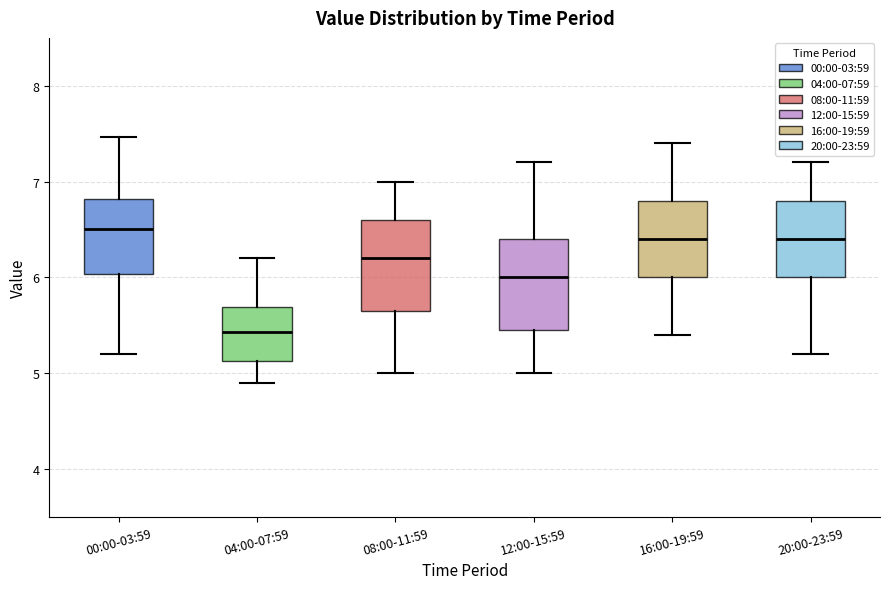

Reading left to right, transcribe this box plot: for each box, give where its median line is, the range the box spans, and where its two whiskers end, as read against the y-axis. The values are not printed on the chart, so give them approximately, as read against the axis.

00:00-03:59: median 6.5, box 6.0 to 6.8, whiskers 5.2 to 7.5
04:00-07:59: median 5.4, box 5.1 to 5.7, whiskers 4.9 to 6.2
08:00-11:59: median 6.2, box 5.7 to 6.6, whiskers 5.0 to 7.0
12:00-15:59: median 6.0, box 5.5 to 6.4, whiskers 5.0 to 7.2
16:00-19:59: median 6.4, box 6.0 to 6.8, whiskers 5.4 to 7.4
20:00-23:59: median 6.4, box 6.0 to 6.8, whiskers 5.2 to 7.2